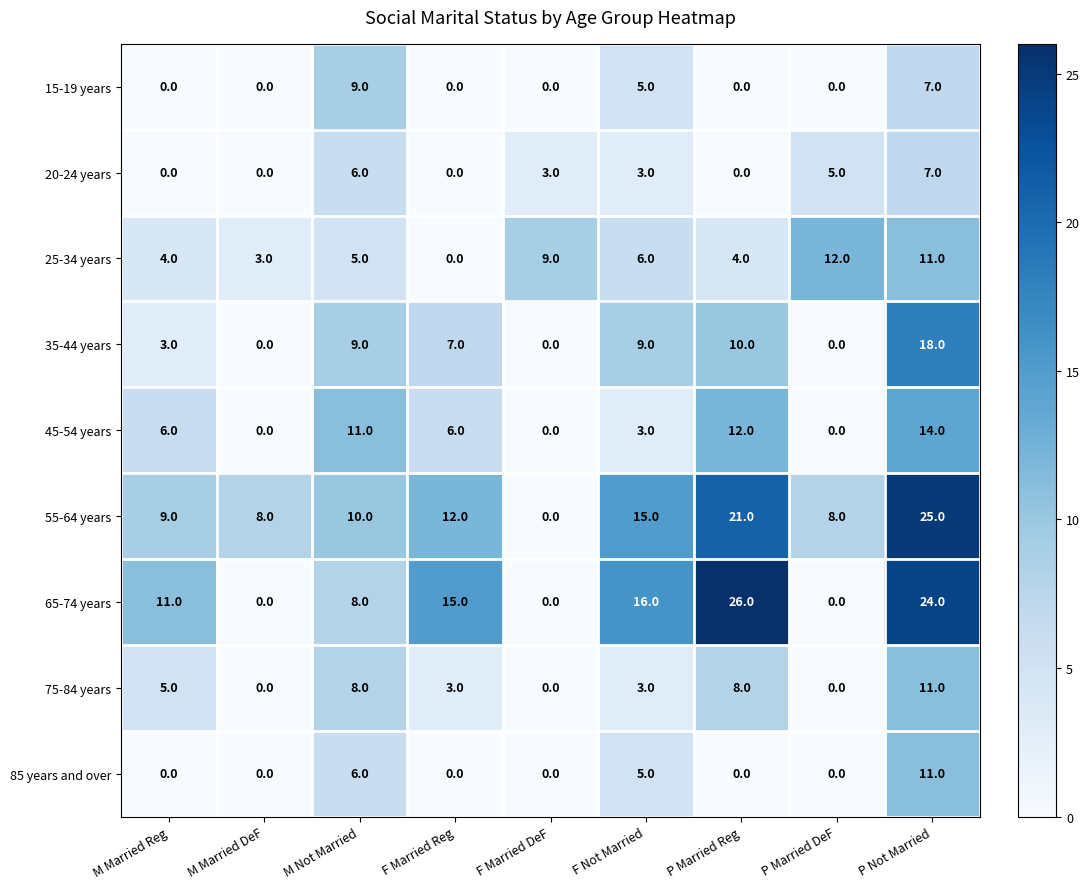

What is the difference between the maximum and minimum values in the 45-54 years series?

14